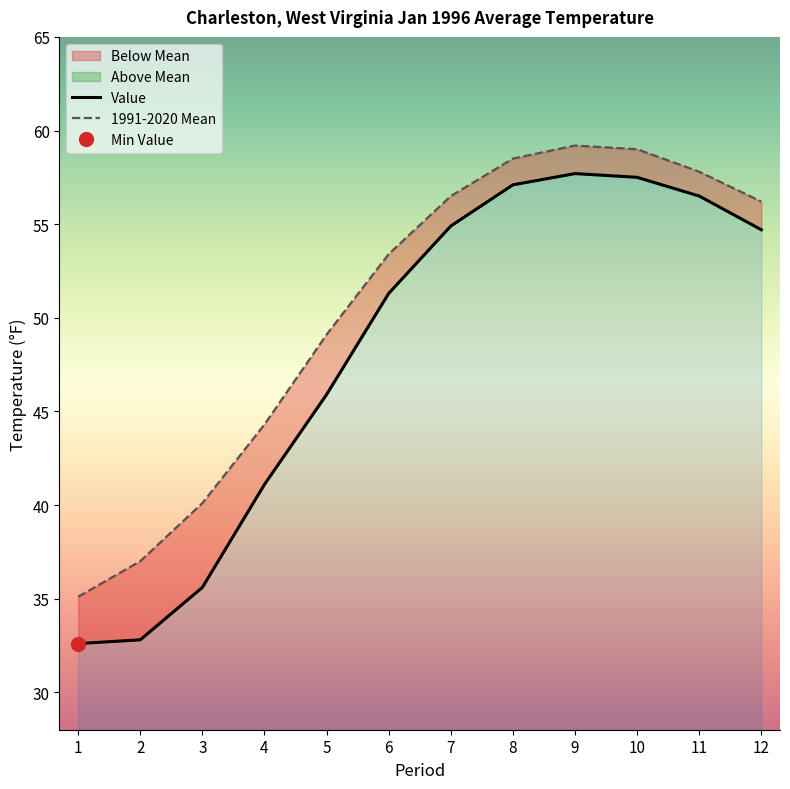

True or false: 1991-2020 Mean has more than 0 points higher than both neighbors.

True